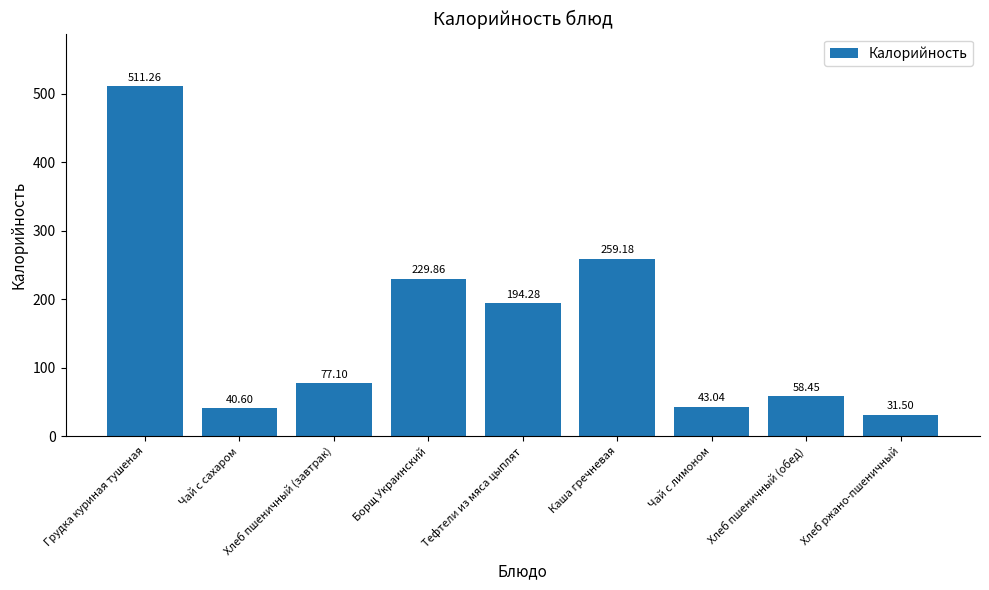

Reading right to left, transcribe all the data shown in this chart.

Хлеб ржано-пшеничный=31.5	Хлеб пшеничный (обед)=58.5	Чай с лимоном=43.0	Каша гречневая=259.2	Тефтели из мяса цыплят=194.3	Борщ Украинский=229.9	Хлеб пшеничный (завтрак)=77.1	Чай с сахаром=40.6	Грудка куриная тушеная=511.3